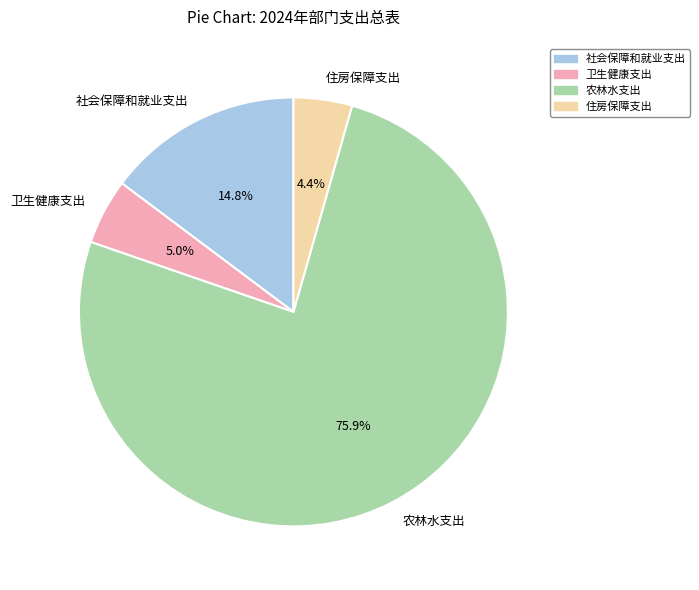

Which slice is the largest?

农林水支出